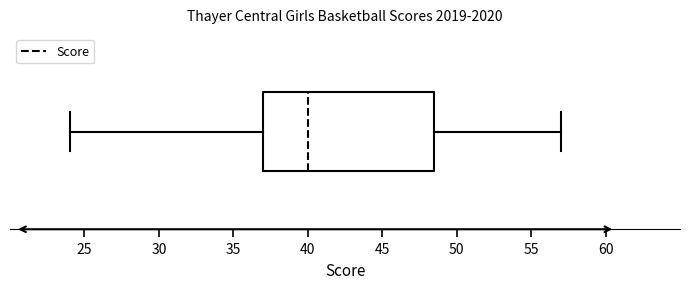

Where is the left edge of the box on the x-axis? The values are not printed on the chart, so give them approximately, as read against the axis.

37.0